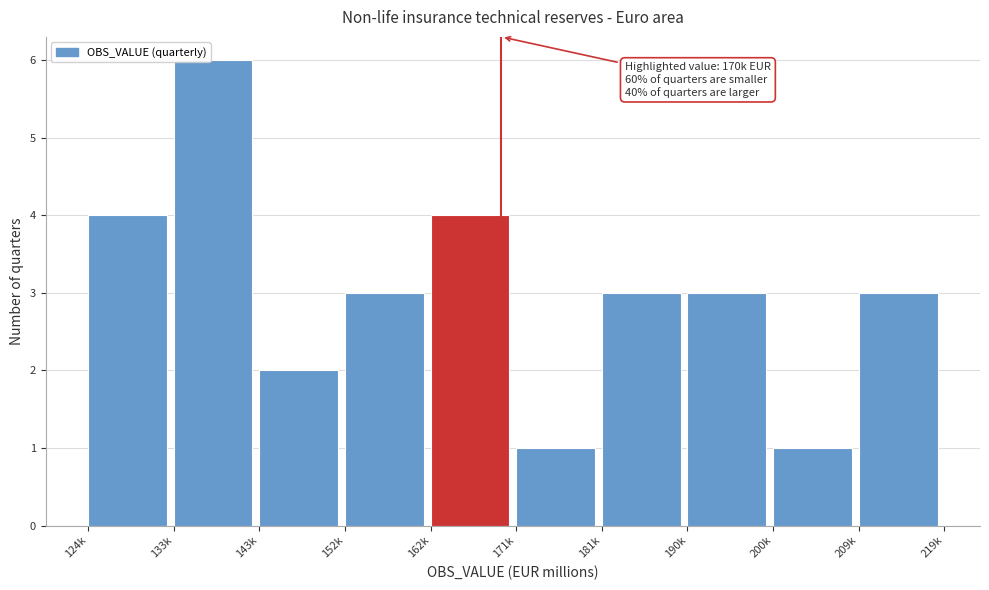

Reading right to left, extract all data points from this chart.

3	1	3	3	1	4	3	2	6	4